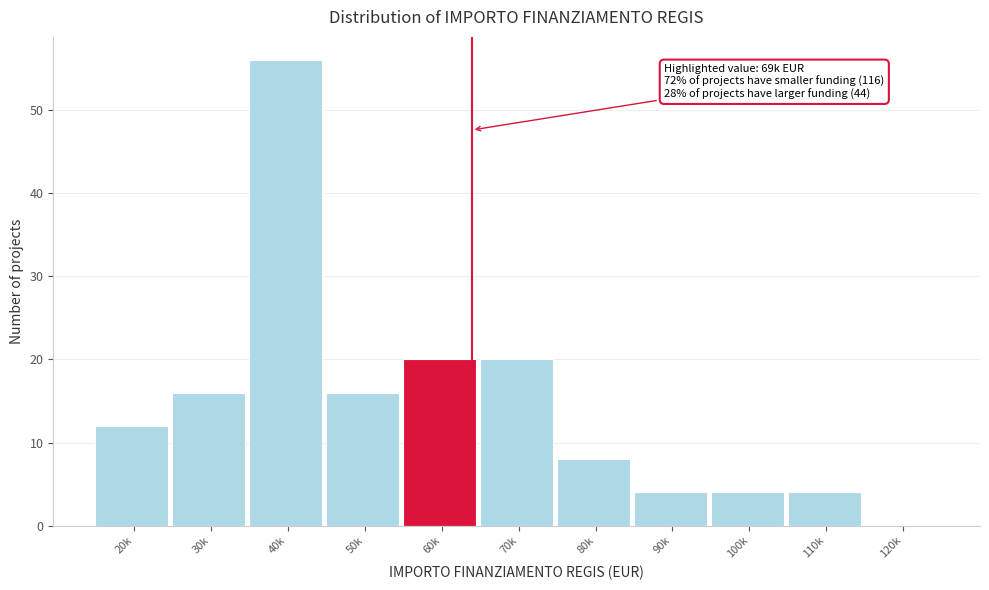

Reading left to right, transcribe all the data shown in this chart.

20k=12	30k=16	40k=56	50k=16	60k=20	70k=20	80k=8	90k=4	100k=4	110k=4	120k=0